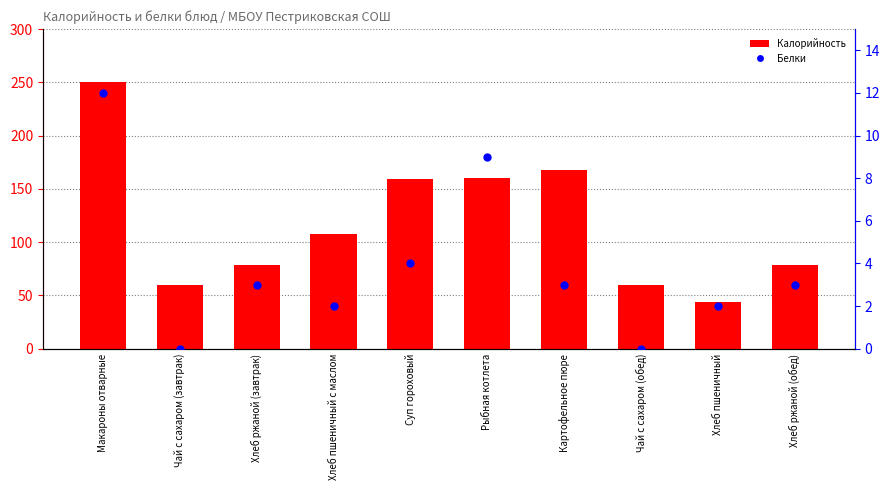

At which category is the sum across all series the highest?

Макароны отварные